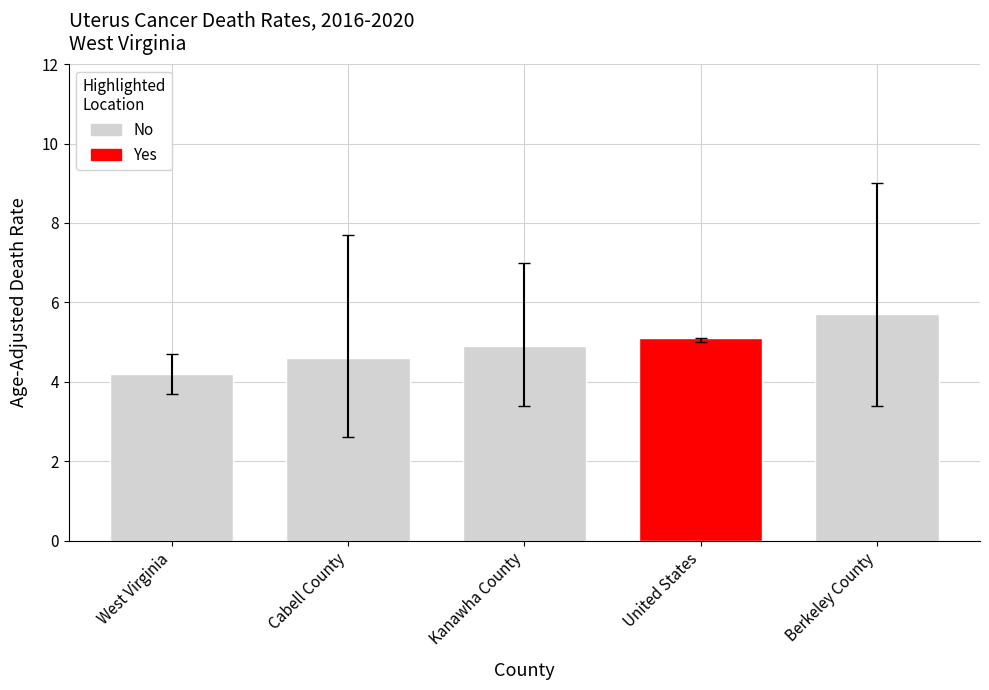

What is the label of the 3rd bar from the left?

Kanawha County